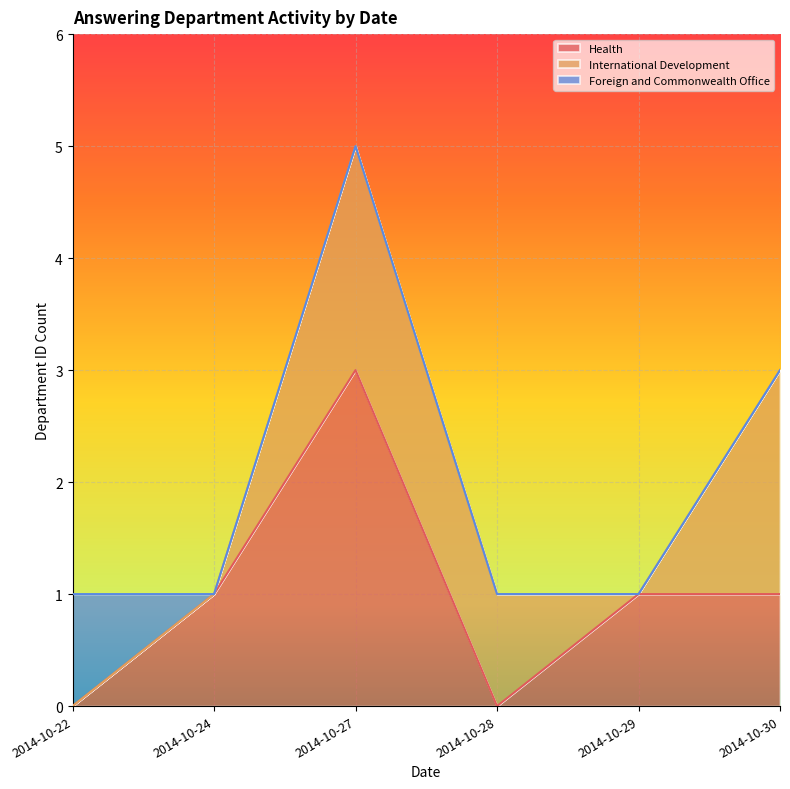

The Health series shows 4 at 2014-10-27. True or false?

False